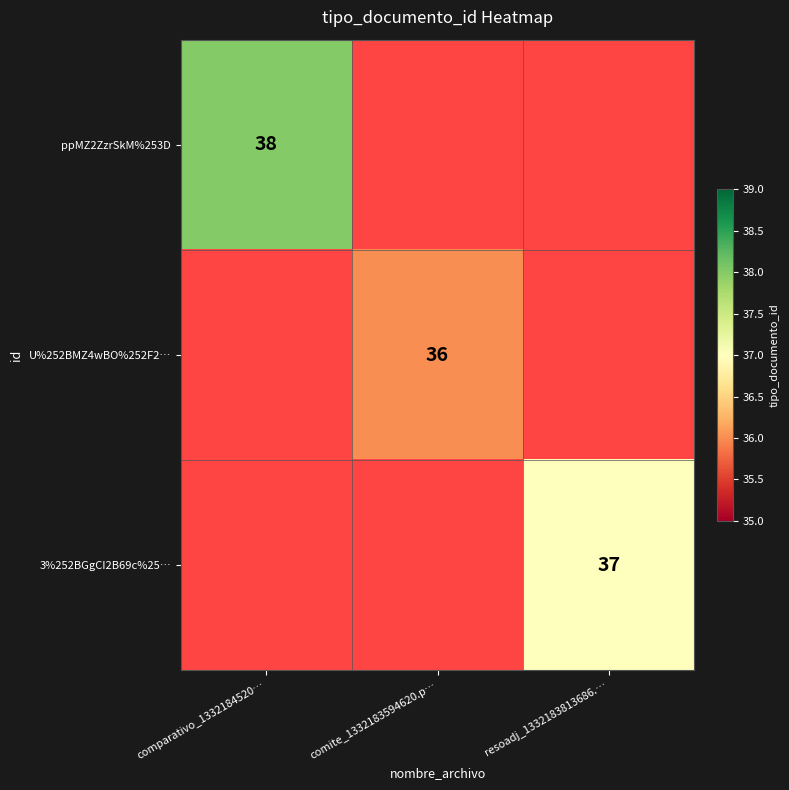

What is the minimum value for ppMZ2ZzrSkM%253D?

38.0